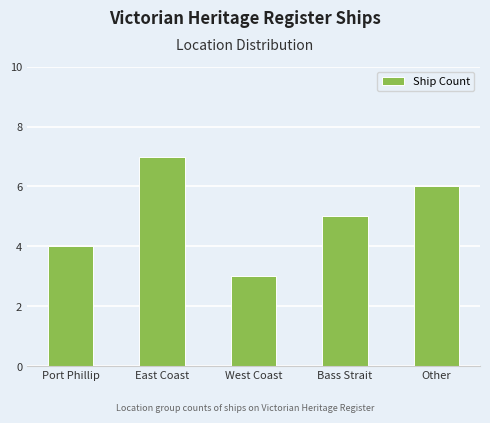

Where does the data first go above 5?

East Coast